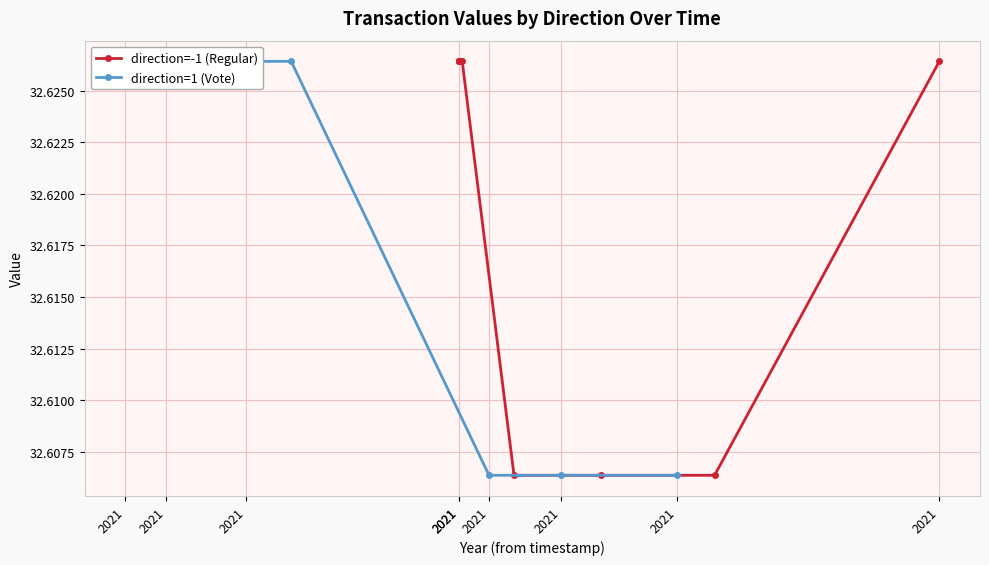

What is the sum of the direction=-1 (Regular) values at 2021 and 2021?

65.2